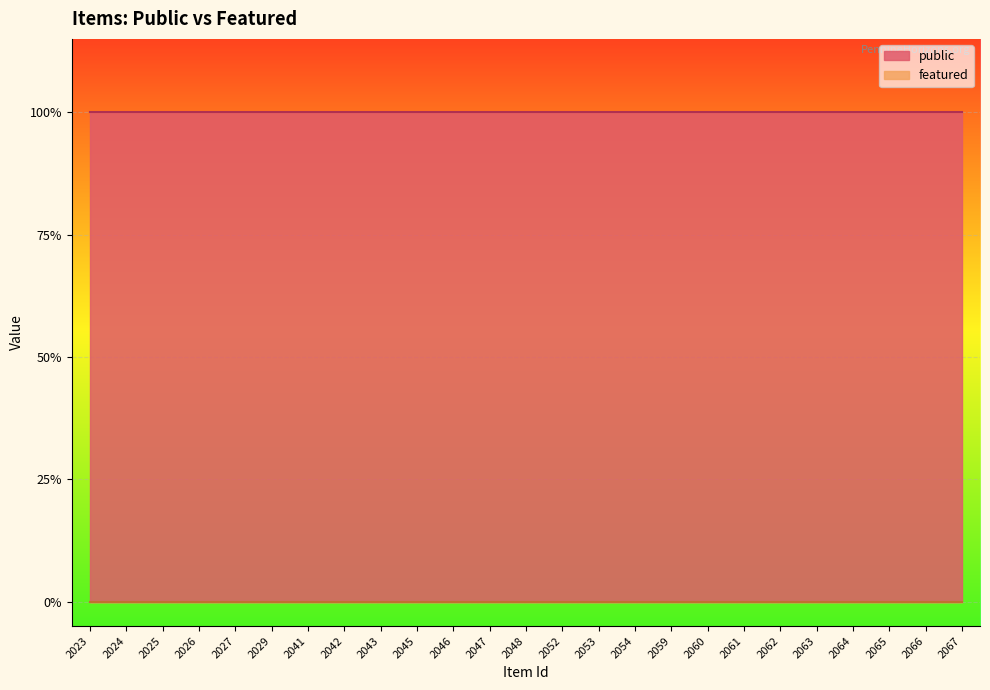

True or false: featured and public intersect in this chart.

False